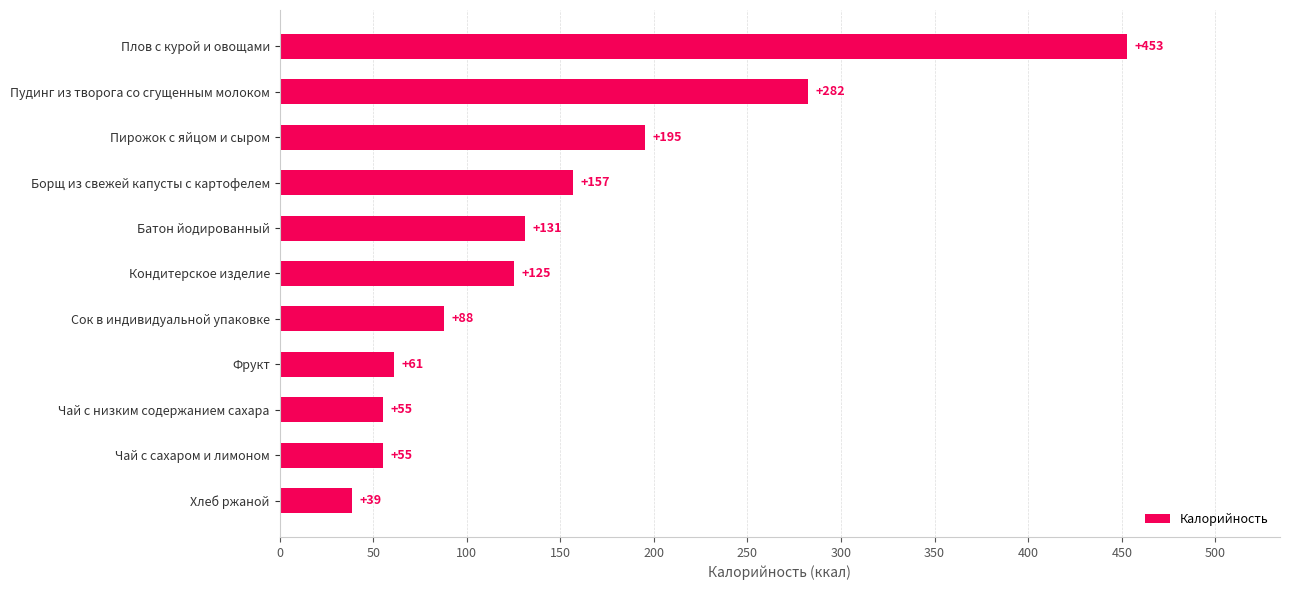

Read the value at Пудинг из творога со сгущенным молоком.

282.4